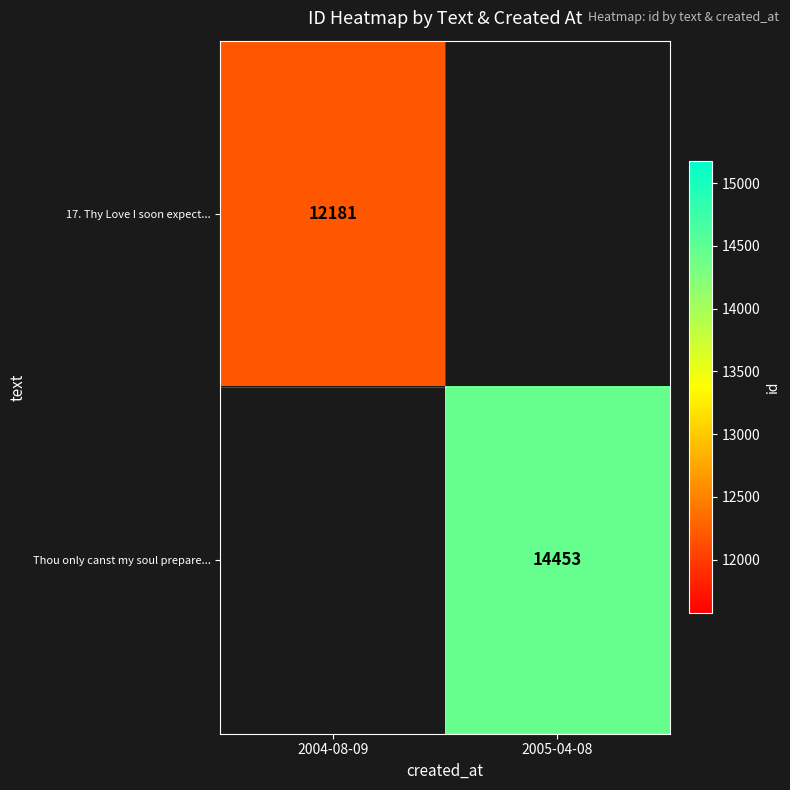

The 17. Thy Love I soon expect... series shows 18424 at 2004-08-09. True or false?

False